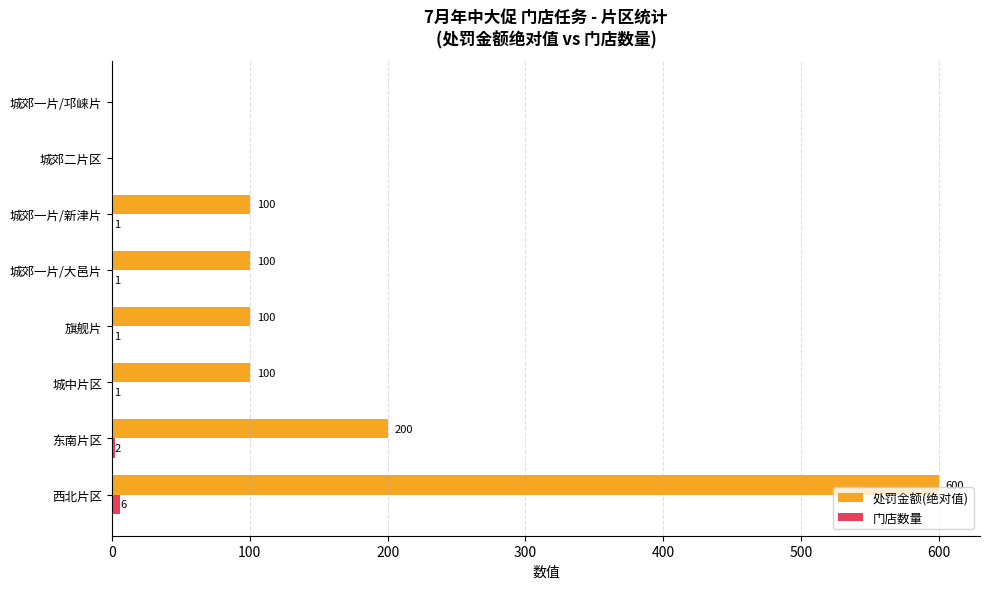

Is it true that 处罚金额(绝对值) equals -356 at 城郊二片区?

False